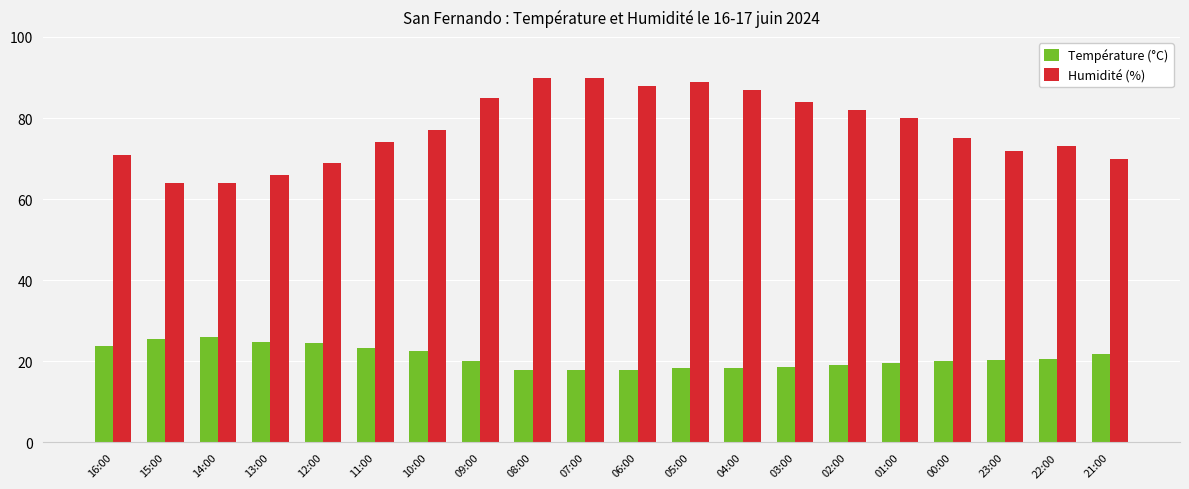

What is the total value across all series at 11:00?

97.2